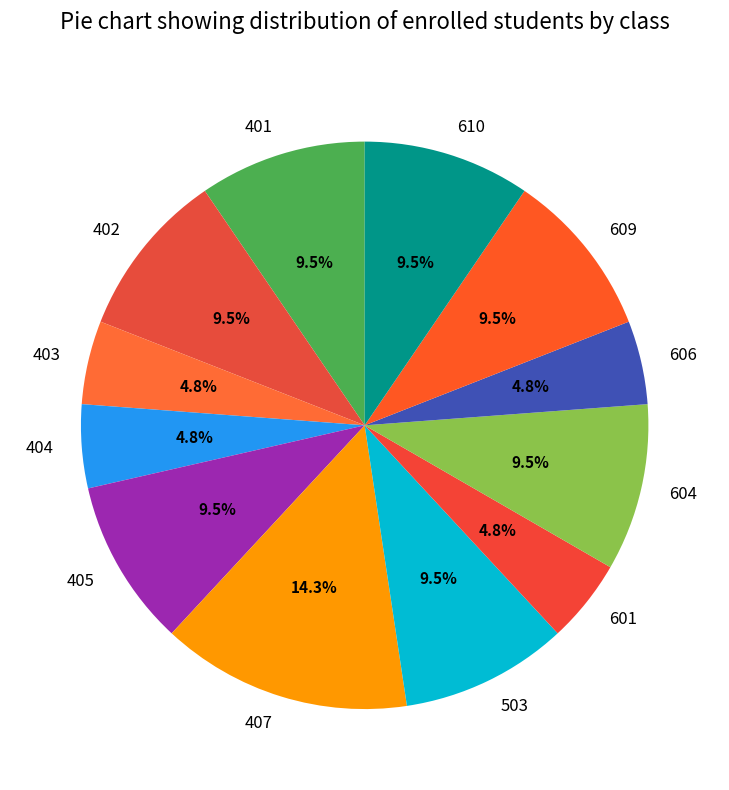

Is 404 the majority of the pie?

No